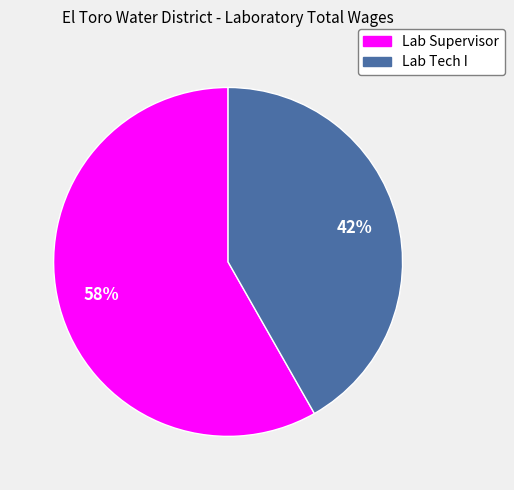

What percentage is the Lab Tech I slice, to the nearest percent?

42%